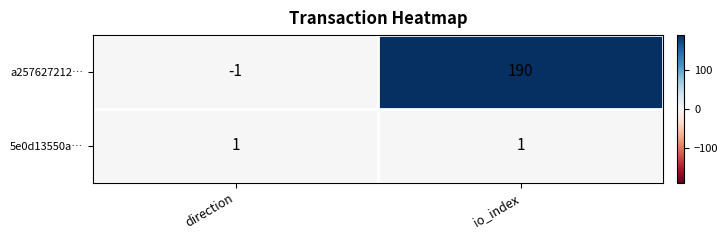

Reading right to left, extract all data points from this chart.

a257627212…: 190	-1
5e0d13550a…: 1	1